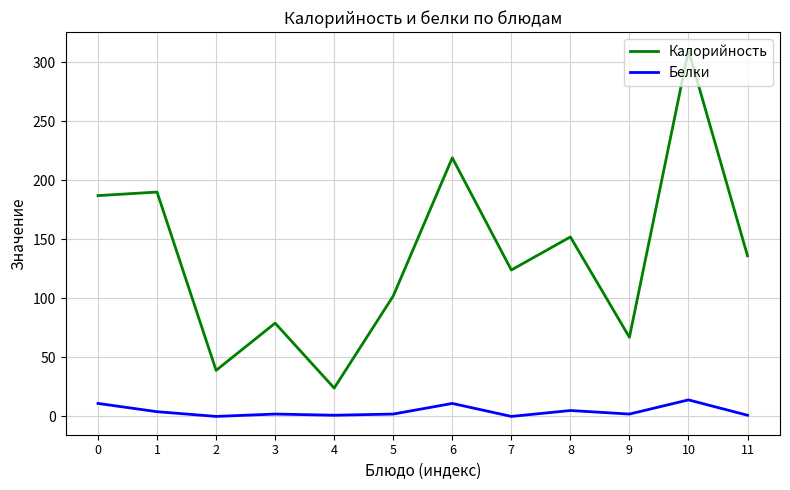

Which series has the widest spread of values?

Калорийность